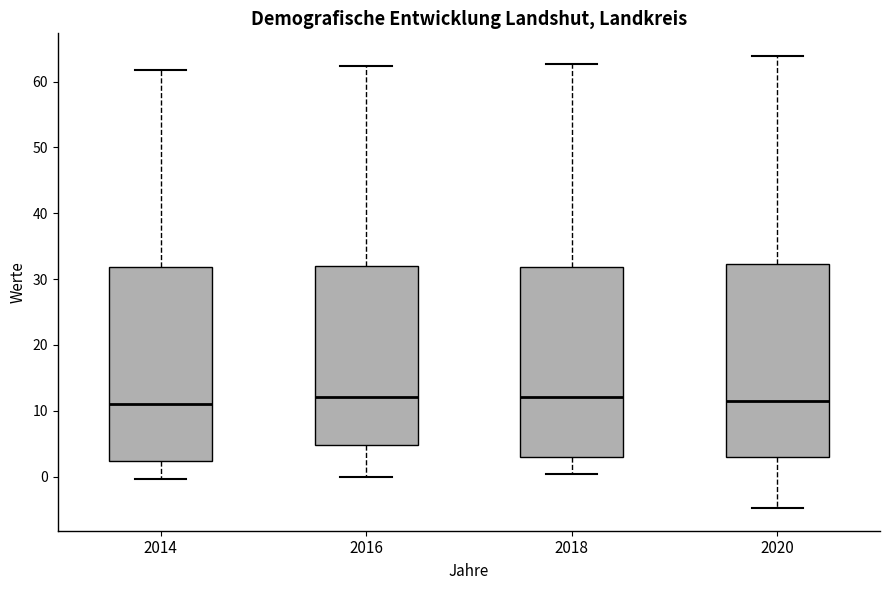

Reading left to right, transcribe this box plot: for each box, give where its median line is, the range the box spans, and where its two whiskers end, as read against the y-axis. The values are not printed on the chart, so give them approximately, as read against the axis.

2014: median 11, box 2 to 32, whiskers 0 to 62
2016: median 12, box 5 to 32, whiskers 0 to 62
2018: median 12, box 3 to 32, whiskers 0 to 63
2020: median 12, box 3 to 32, whiskers -5 to 64